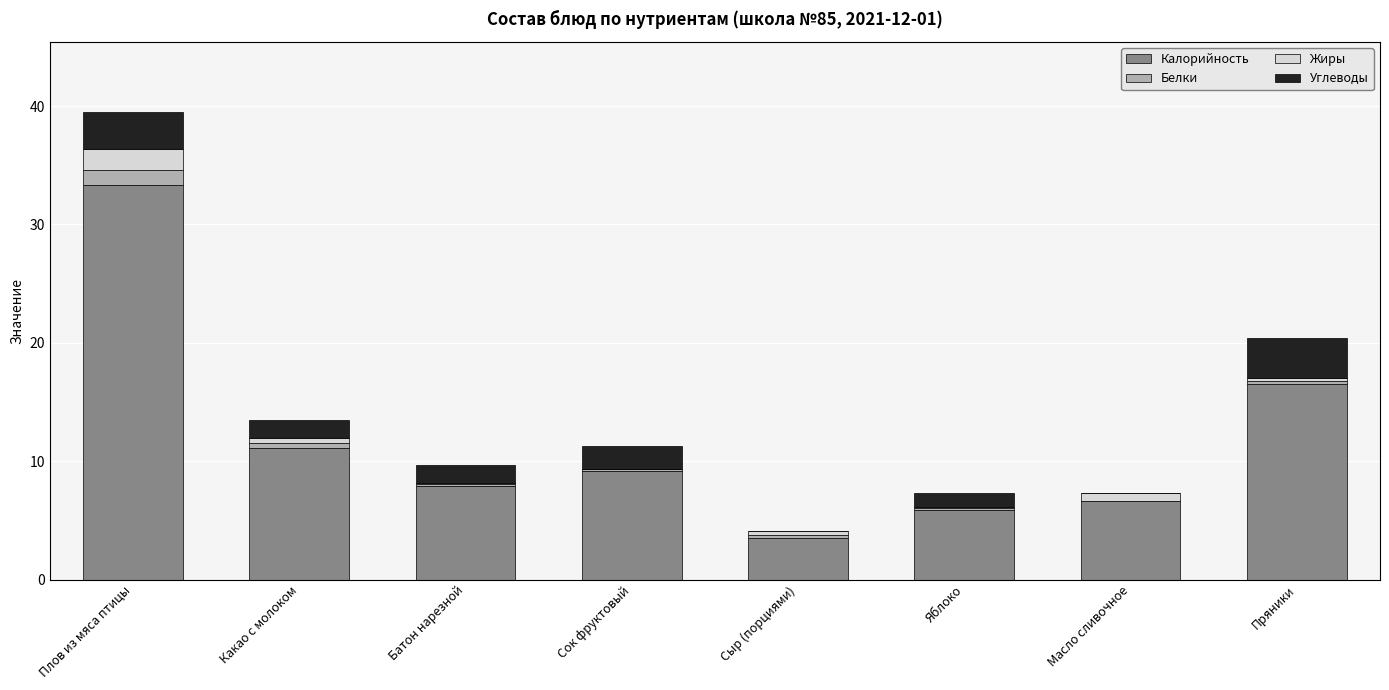

What is the highest value of the Калорийность series?

33.3